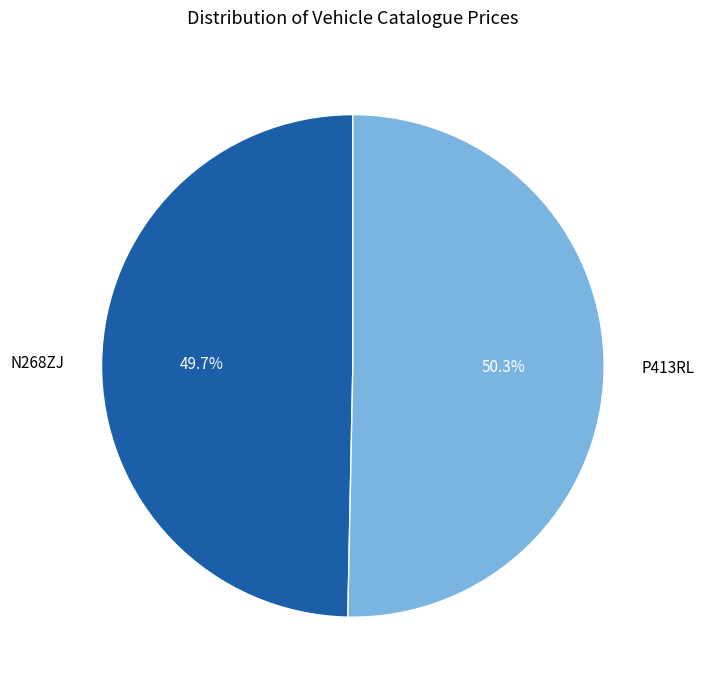

Between N268ZJ and P413RL, which is larger?

P413RL